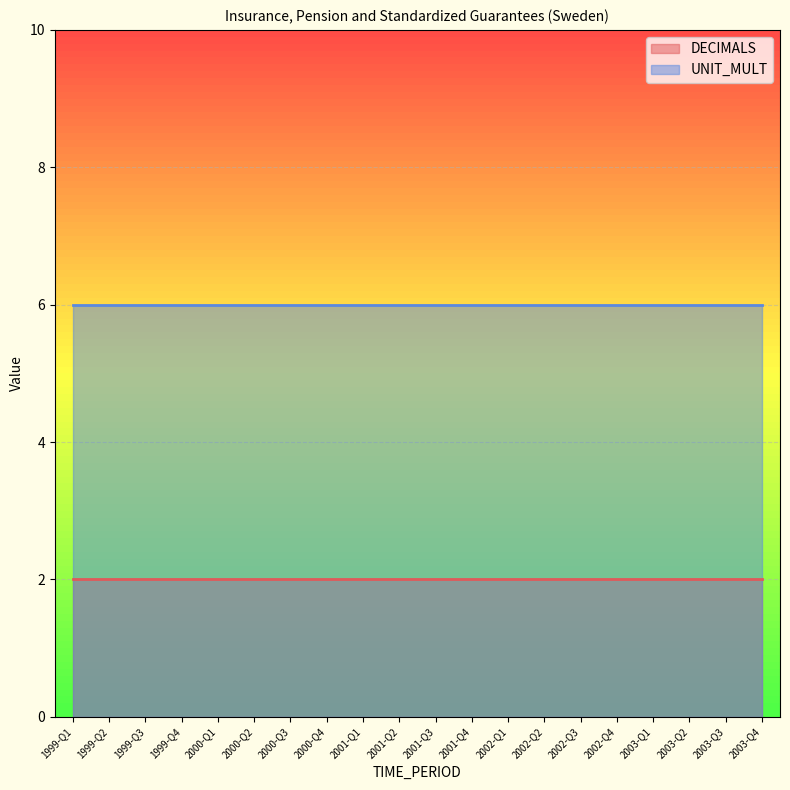

Count the number of categories in the chart.

20